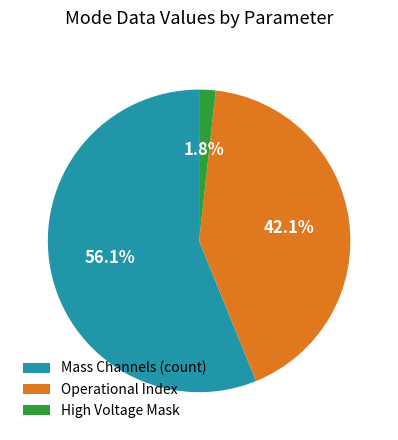

How much of the chart is everything except Operational Index?

57.9%